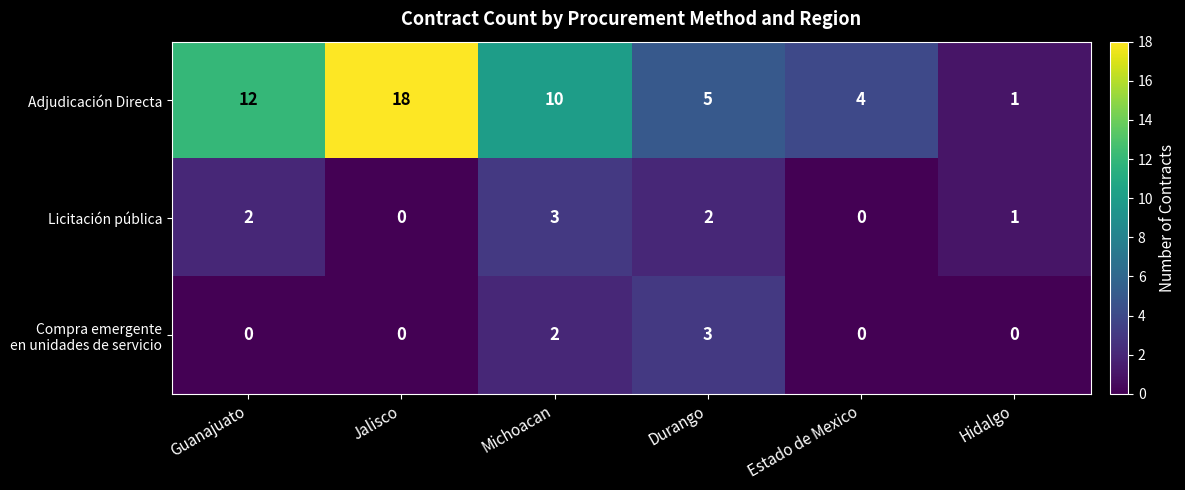

Which series has the largest range (max minus min)?

Adjudicación Directa